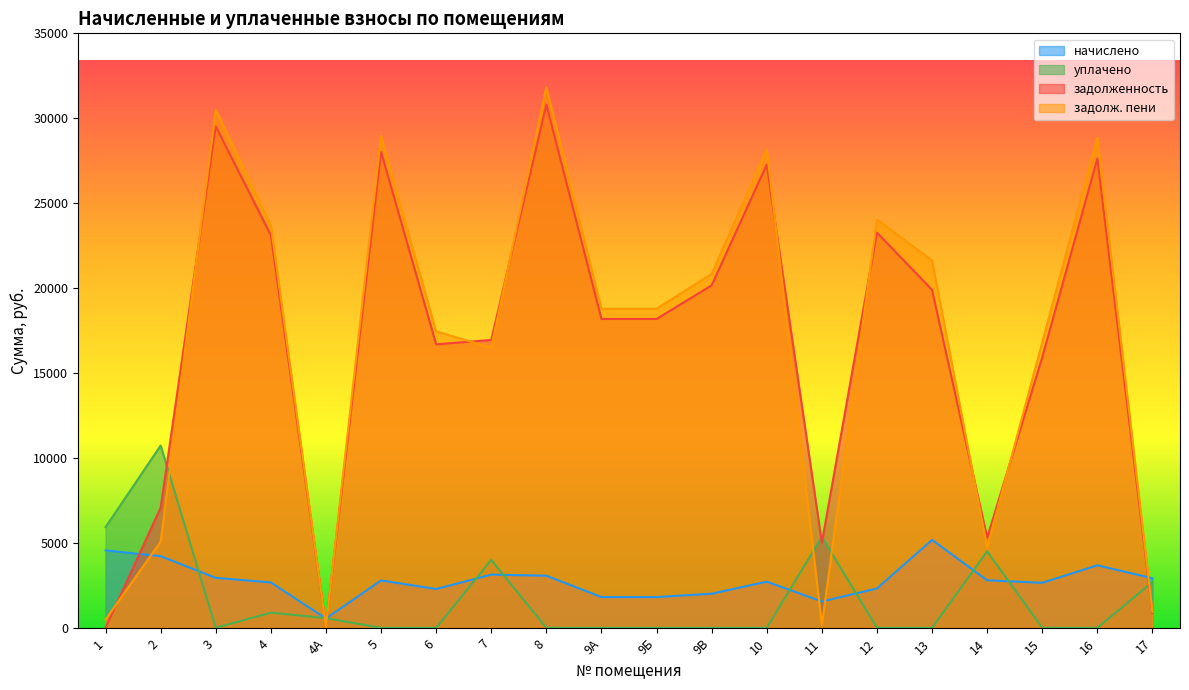

Where is the first local maximum for уплачено?

2